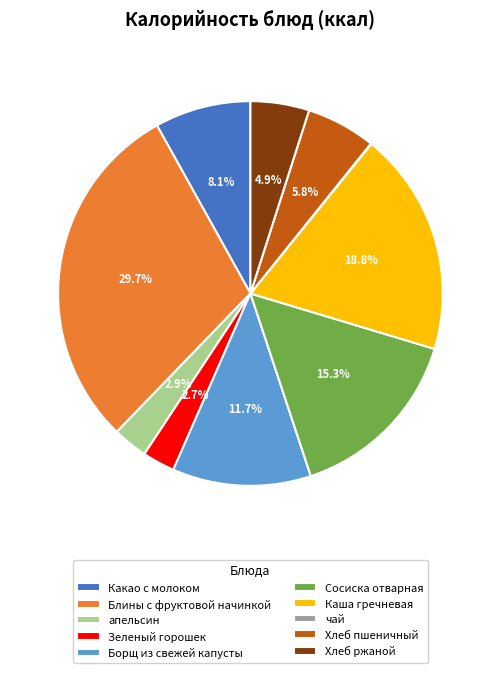

Is there a majority slice in this chart?

No